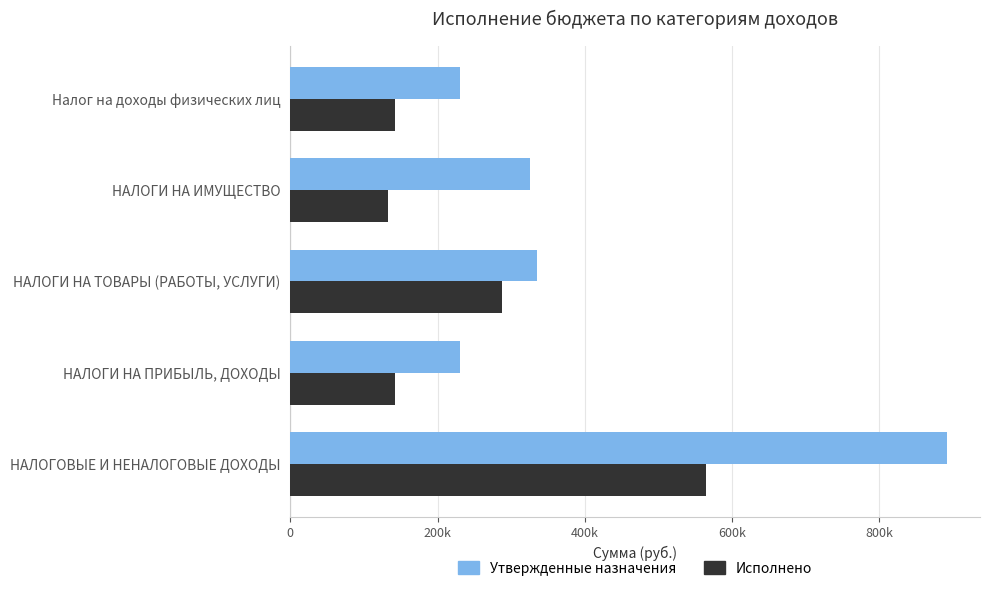

Which series has the largest range (max minus min)?

Утвержденные назначения